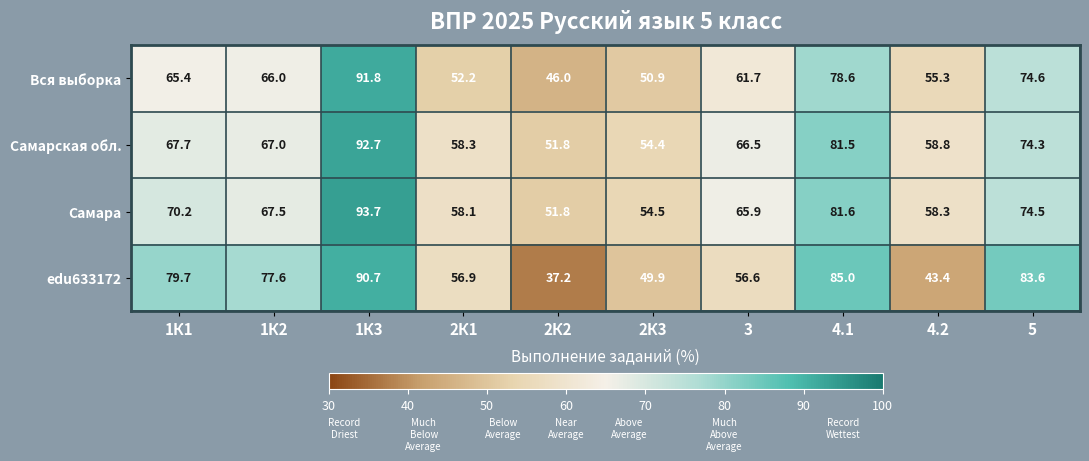

How many values in the Самара series exceed 67?

5